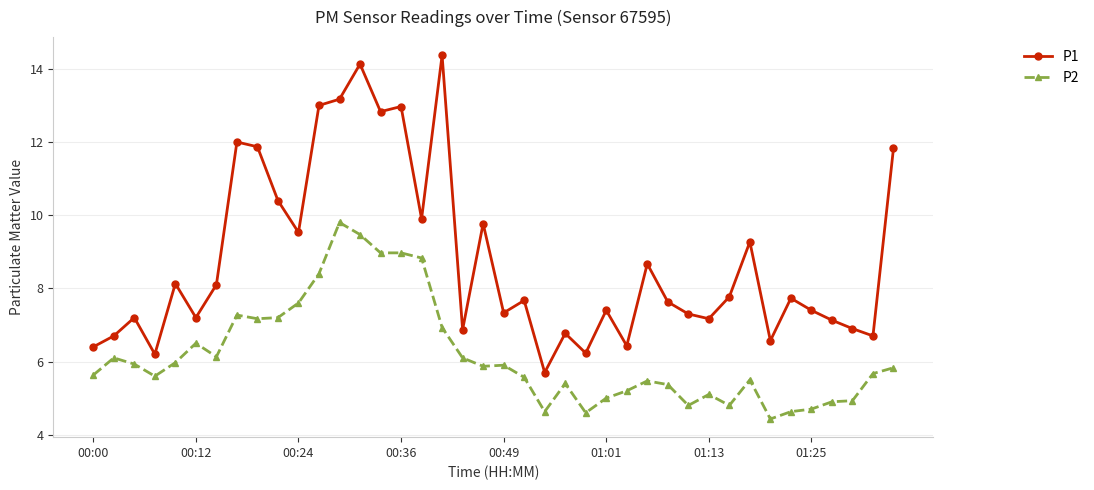

Which series has the largest total across all categories?

P1